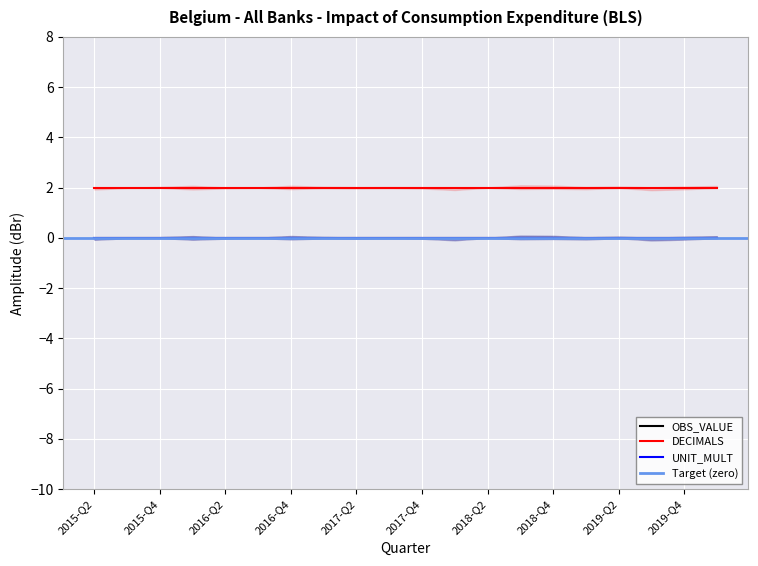

Is the value of UNIT_MULT at 2019-Q2 greater than the value of DECIMALS at 2019-Q4?

No